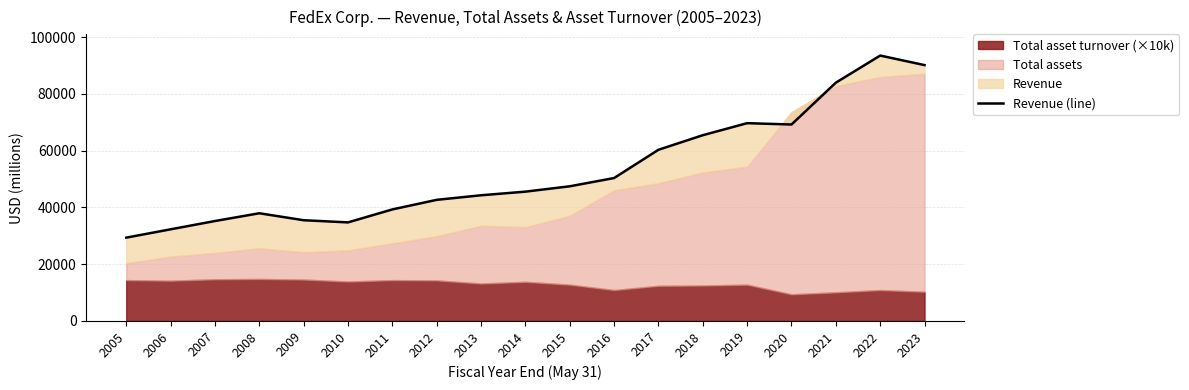

At which label is the value closest to 61437?

2017